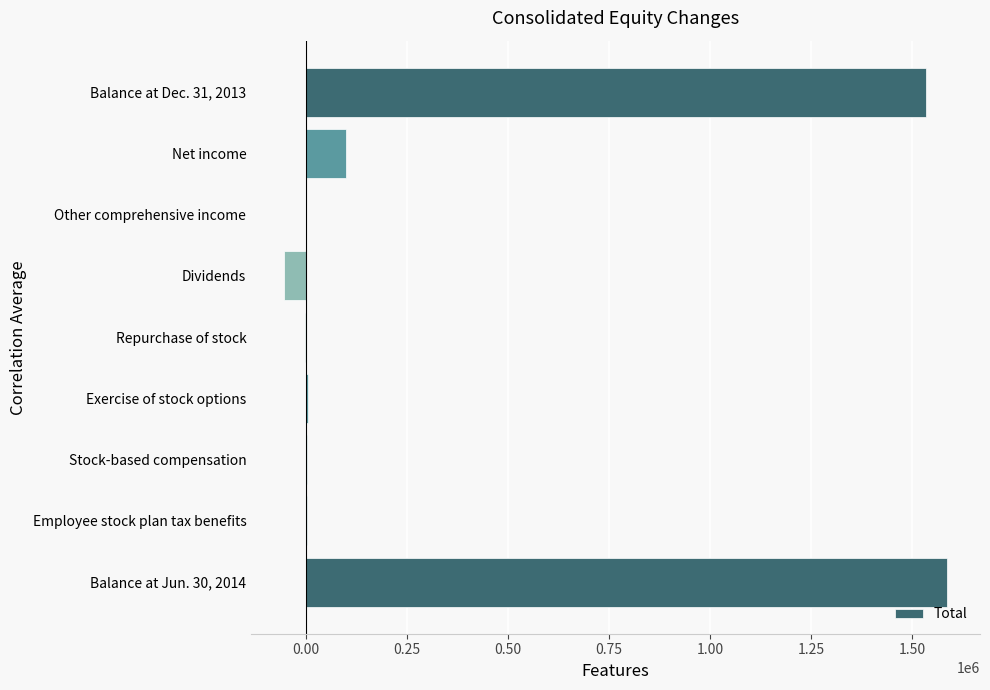

At which label is the value closest to 766297?

Net income